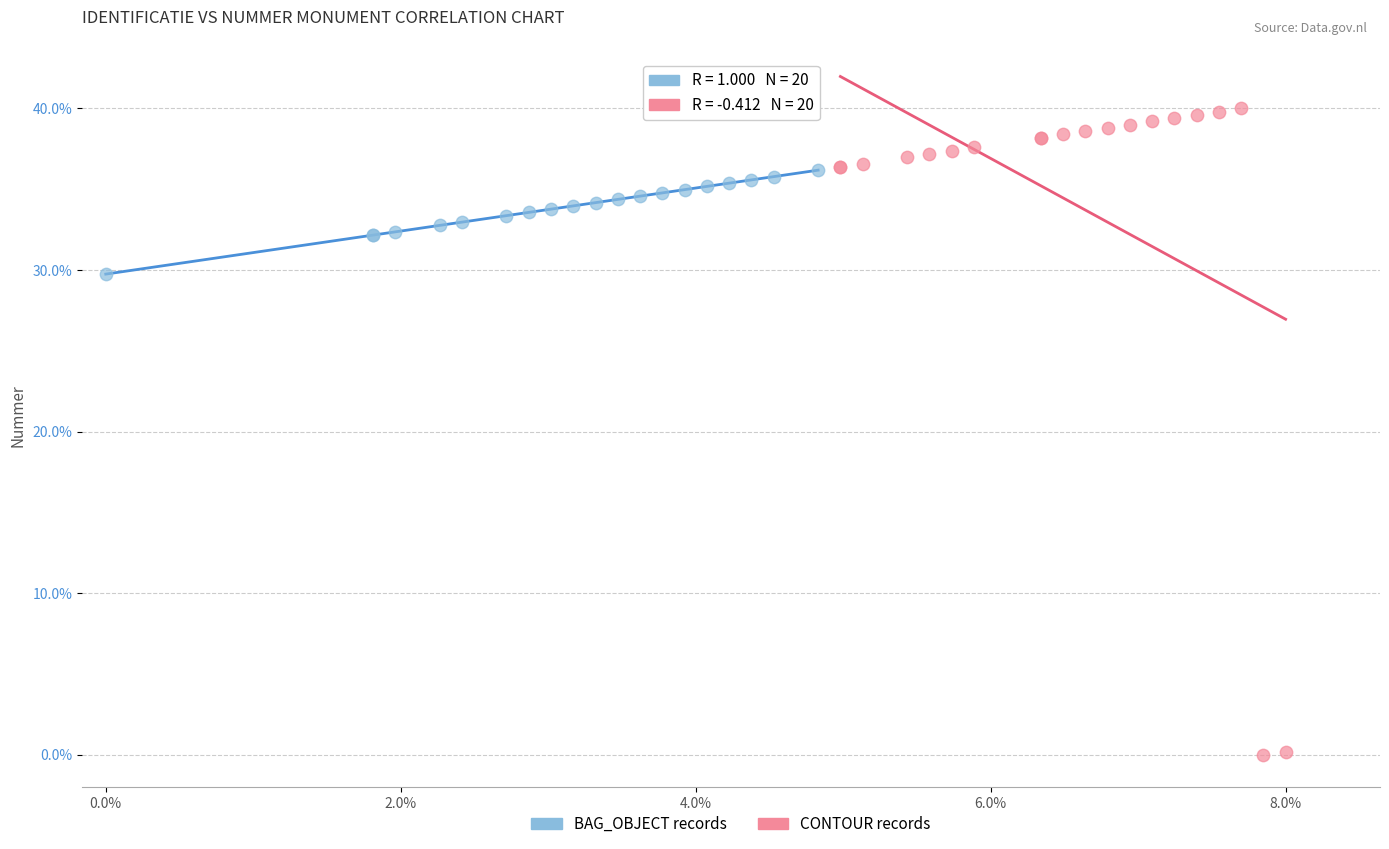

Which series has the largest Y range (max minus min)?

CONTOUR records